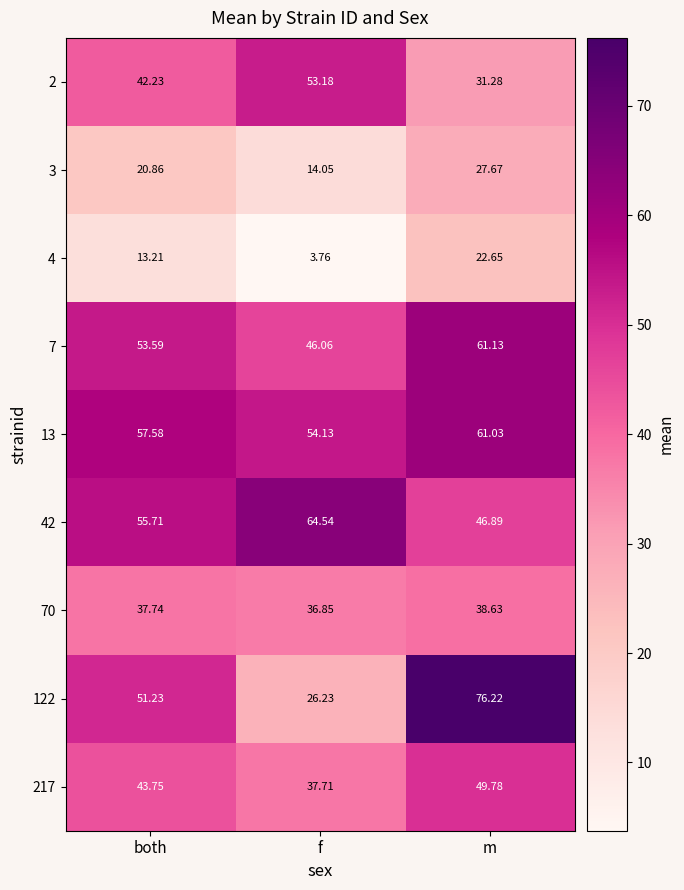

List the labels in order of 7 value, largest first.

m, both, f